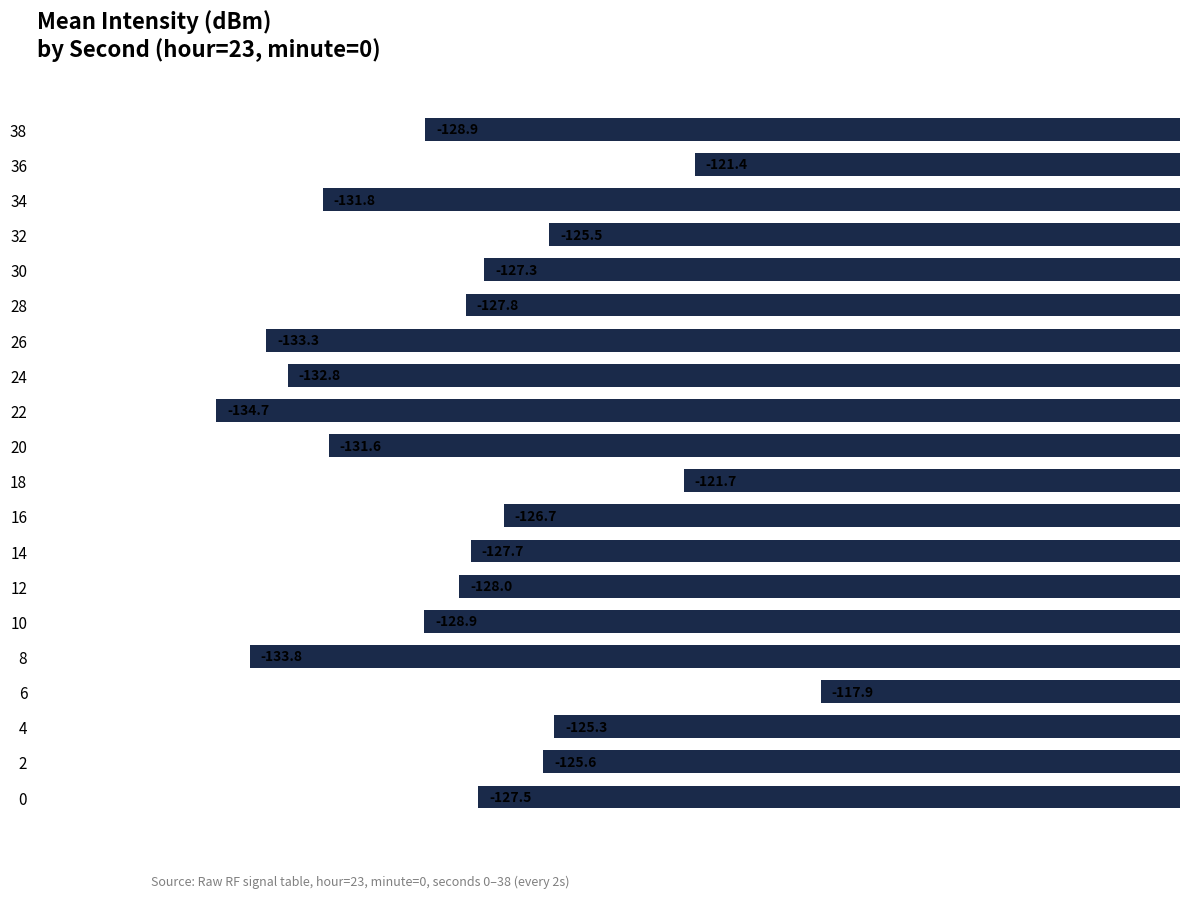

Read the value at 38.

-128.9